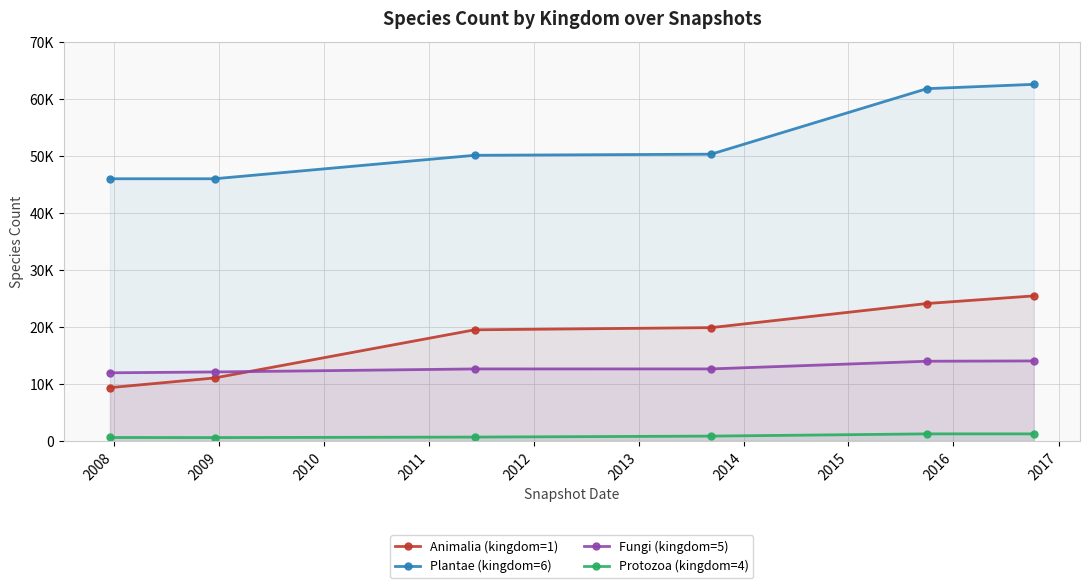

What is the average value of the Fungi (kingdom=5) series?

12909